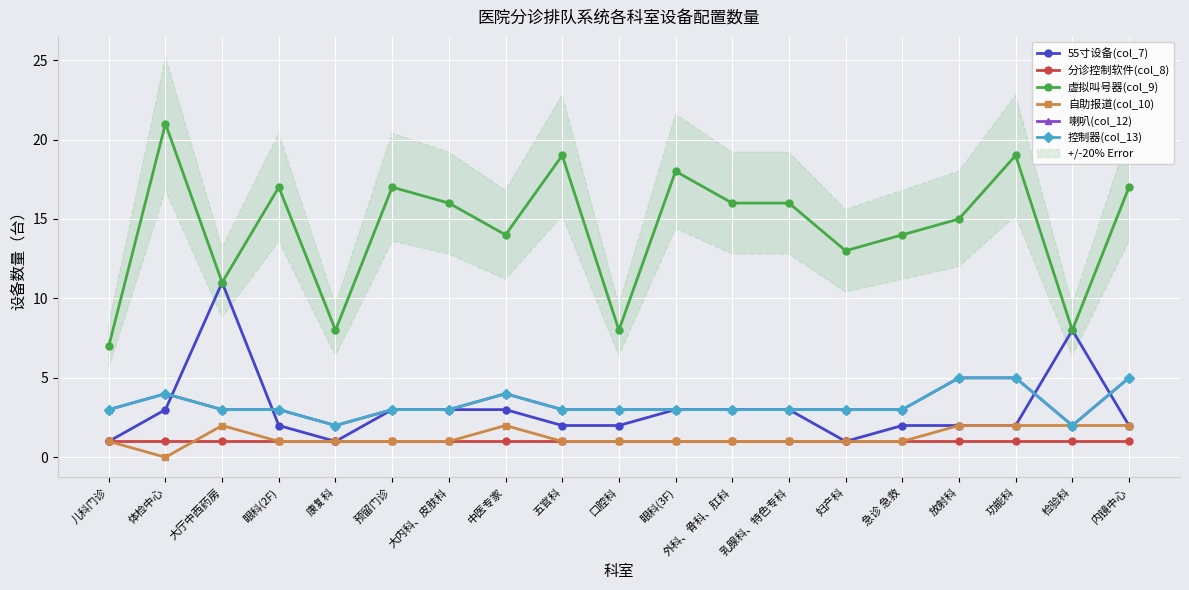

At which category is the sum across all series the highest?

功能科